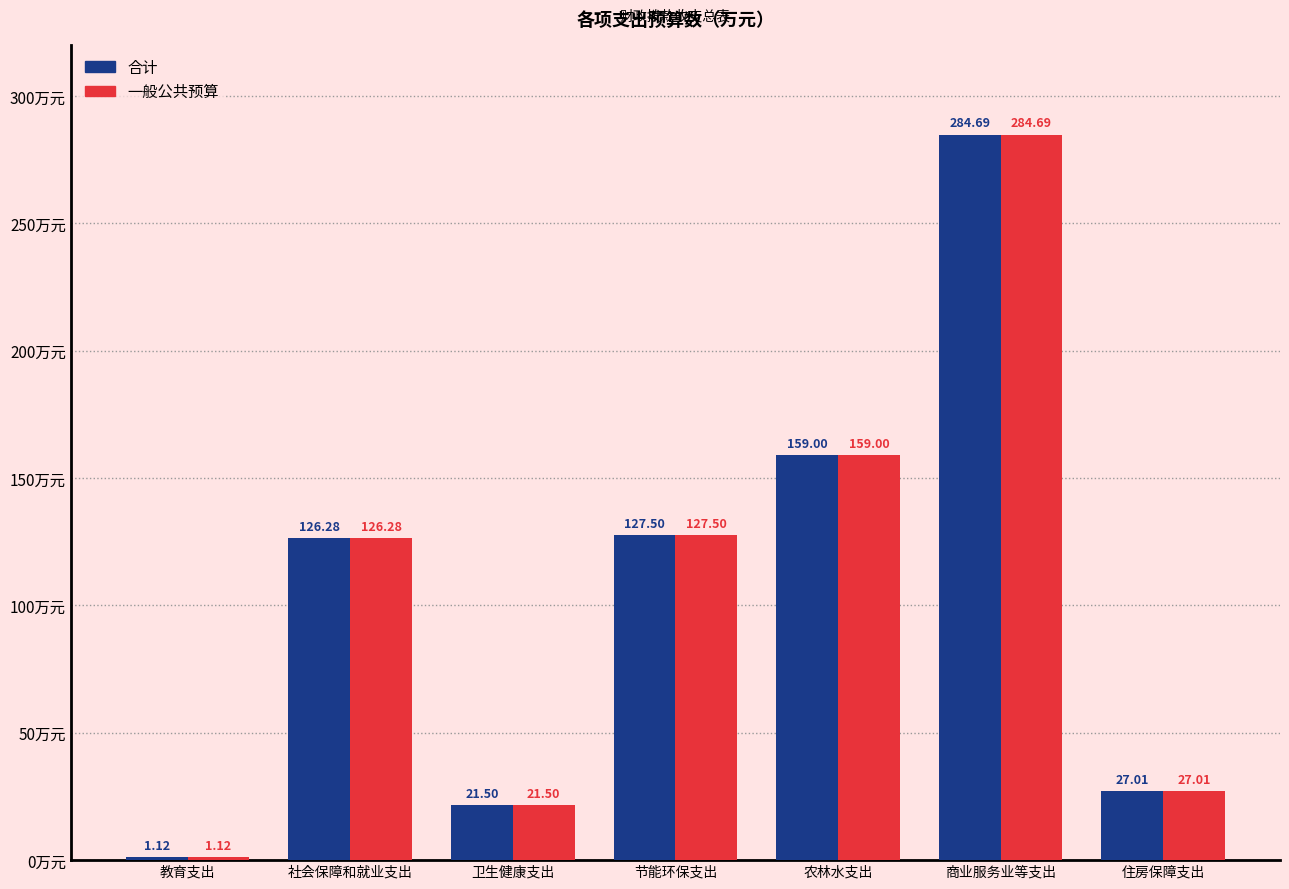

What are all the series names shown in the legend?

合计, 一般公共预算